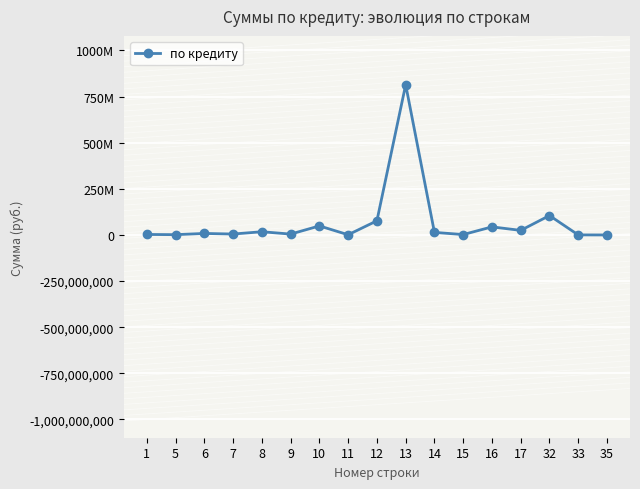

How many points are lower than both their immediate neighbors (excluding endpoints)?

6